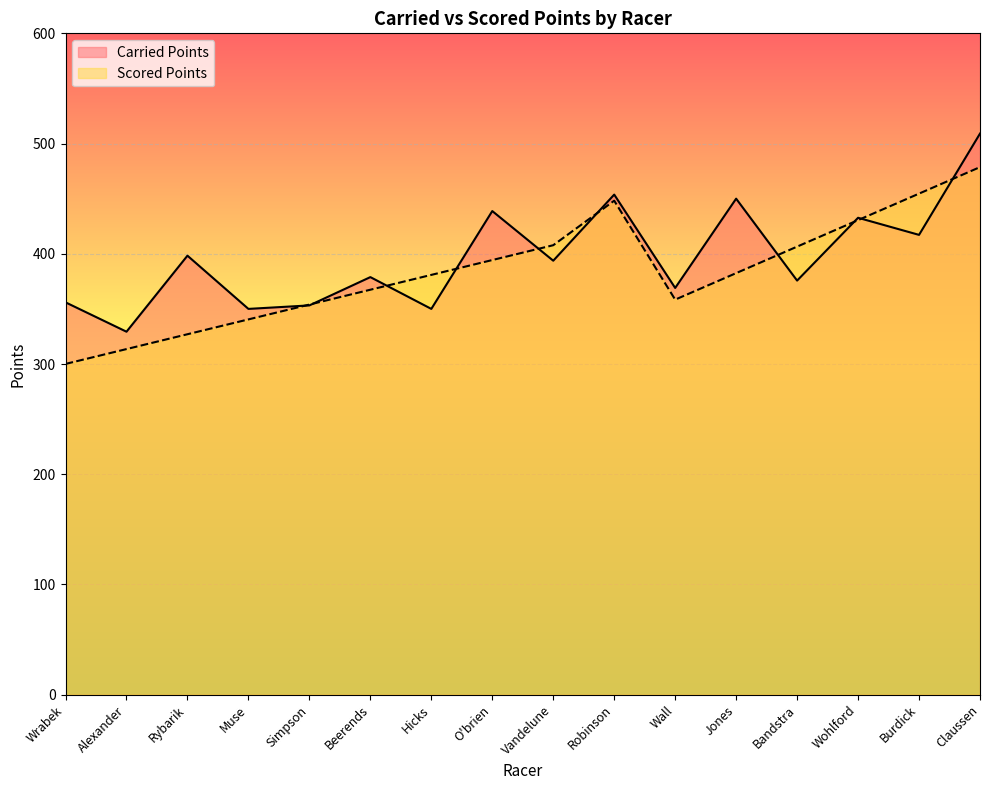

How many interior local valleys does the Scored Points series have?

1